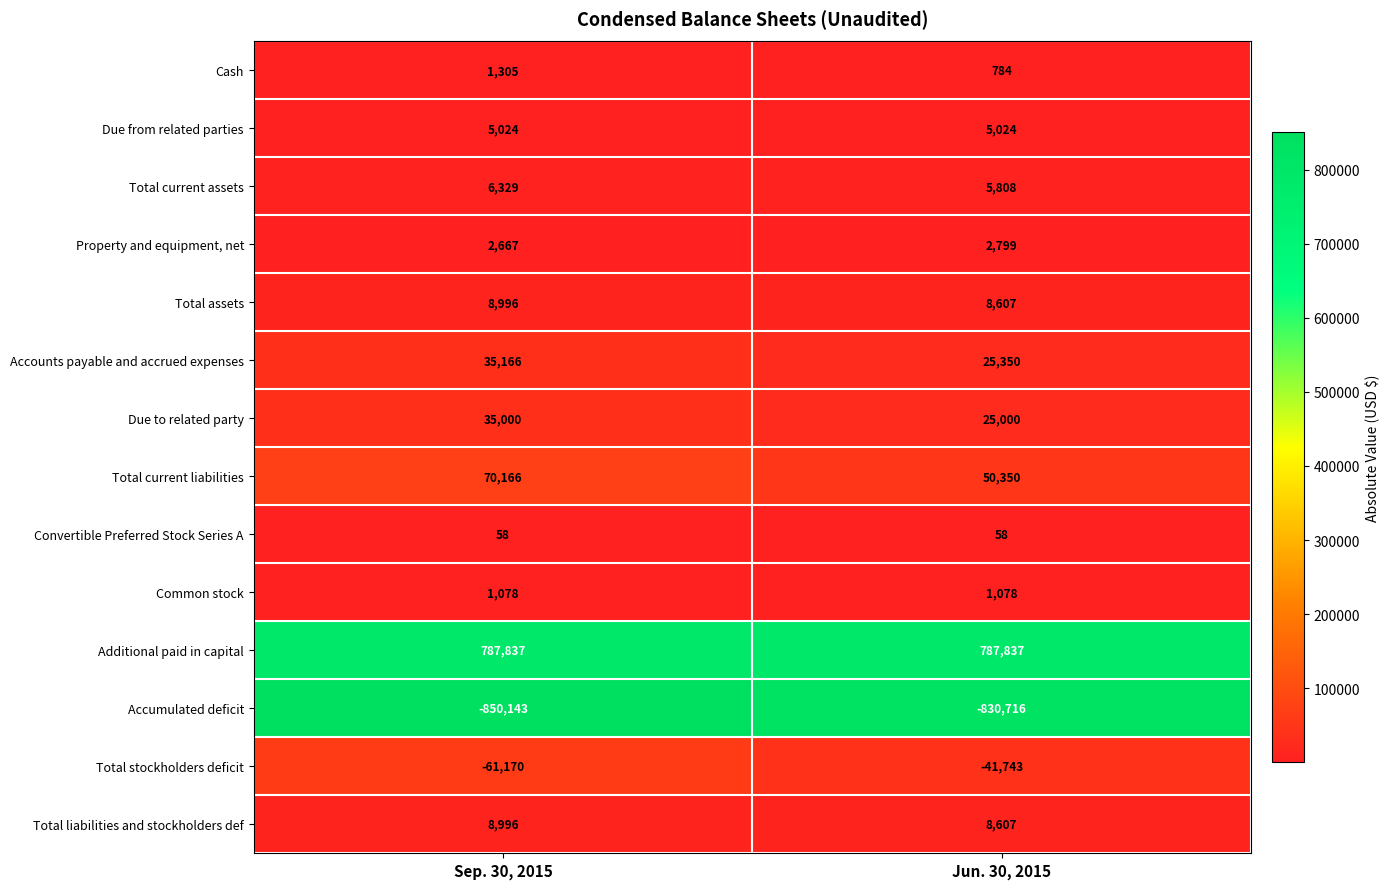

Read the Total assets value at Jun. 30, 2015, to the nearest 10.

8610